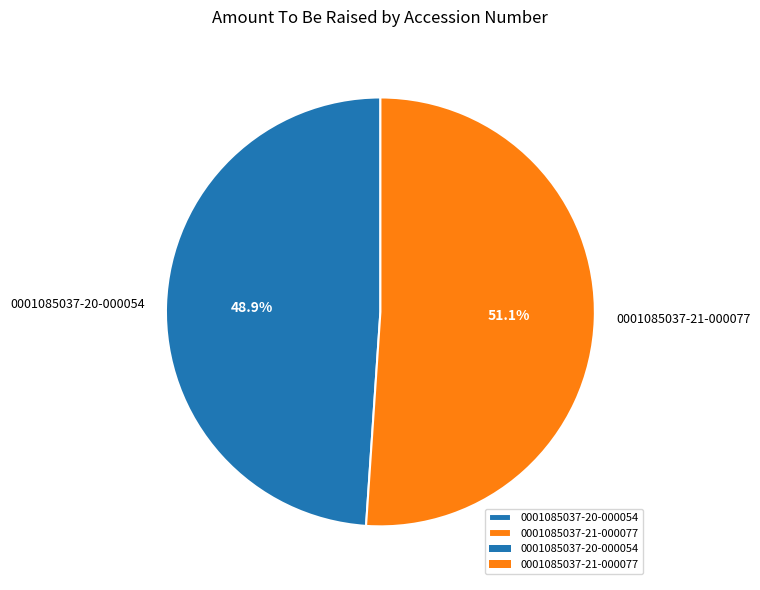

How many segments does this pie chart have?

2